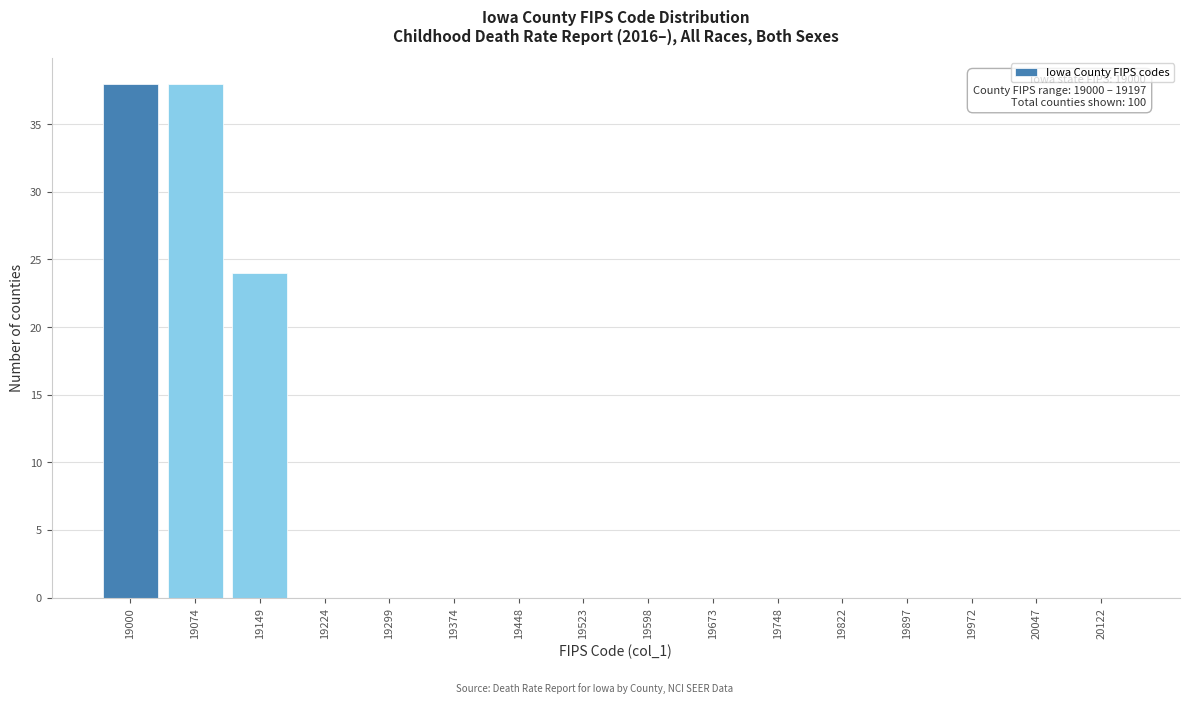

Reading right to left, transcribe all the data shown in this chart.

20122=0	20047=0	19972=0	19897=0	19822=0	19748=0	19673=0	19598=0	19523=0	19448=0	19374=0	19299=0	19224=0	19149=24	19074=38	19000=38